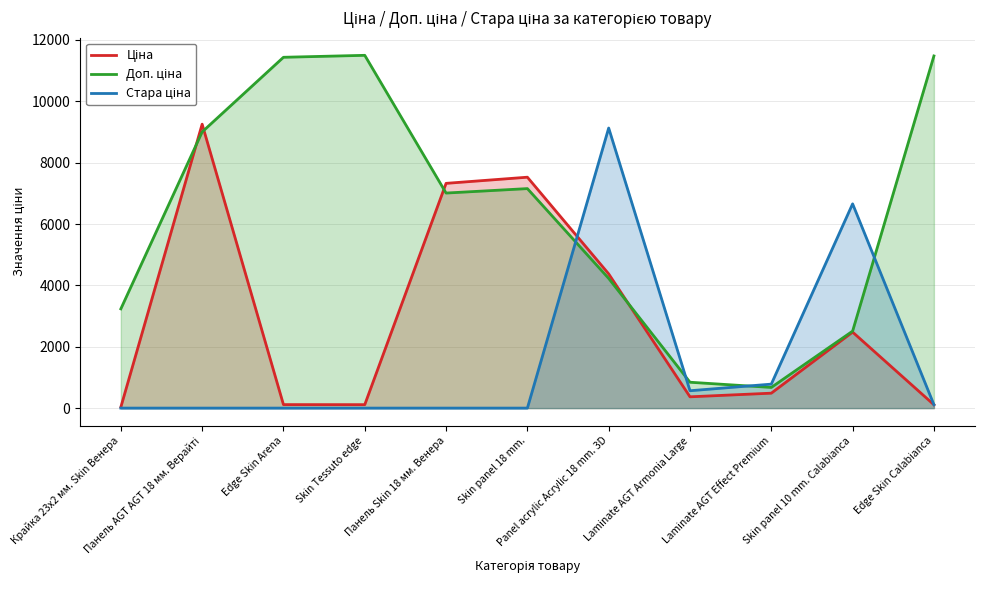

Rank the series by their average value, from lowest to highest.

Стара ціна, Ціна, Доп. ціна